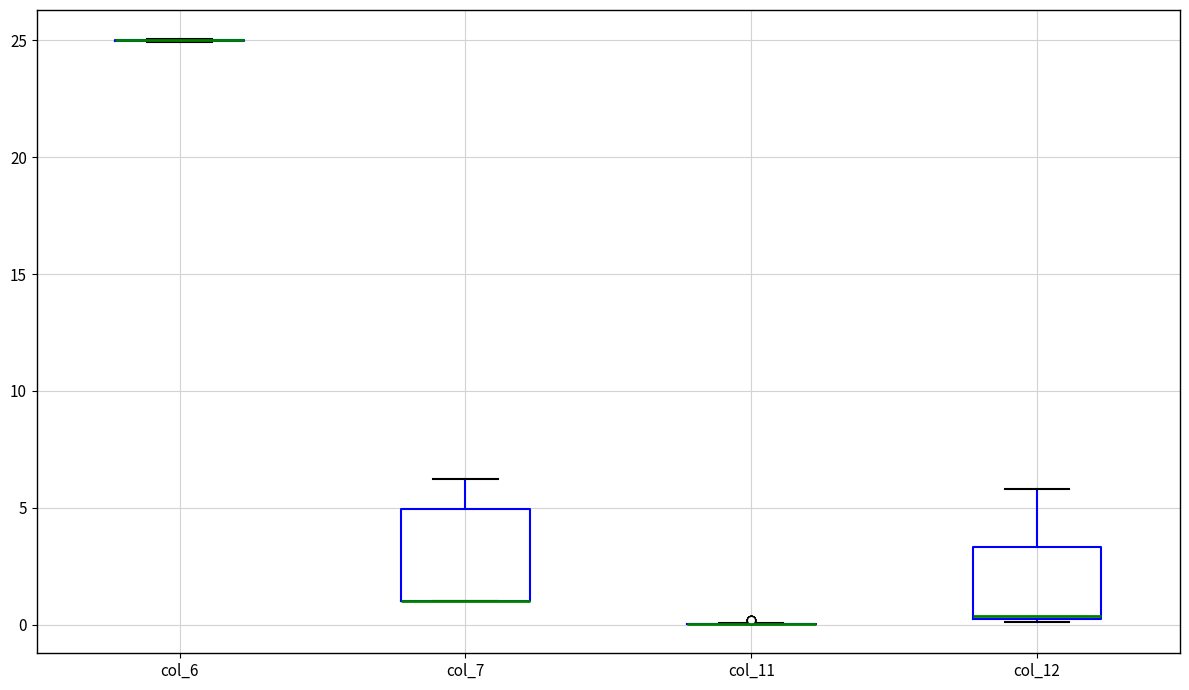

Comparing the boxes themselves (not the whiskers), which one is the tallest?

col_7